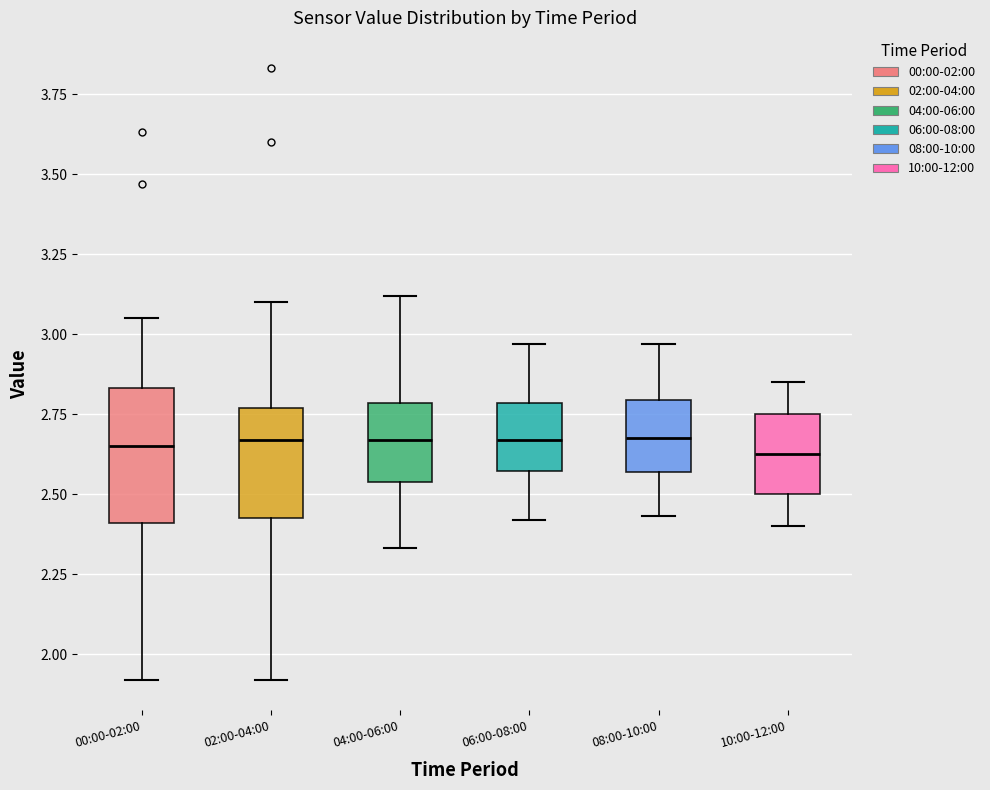

Where does the upper whisker of the box for 06:00-08:00 end on the y-axis? The values are not printed on the chart, so give them approximately, as read against the axis.

2.95